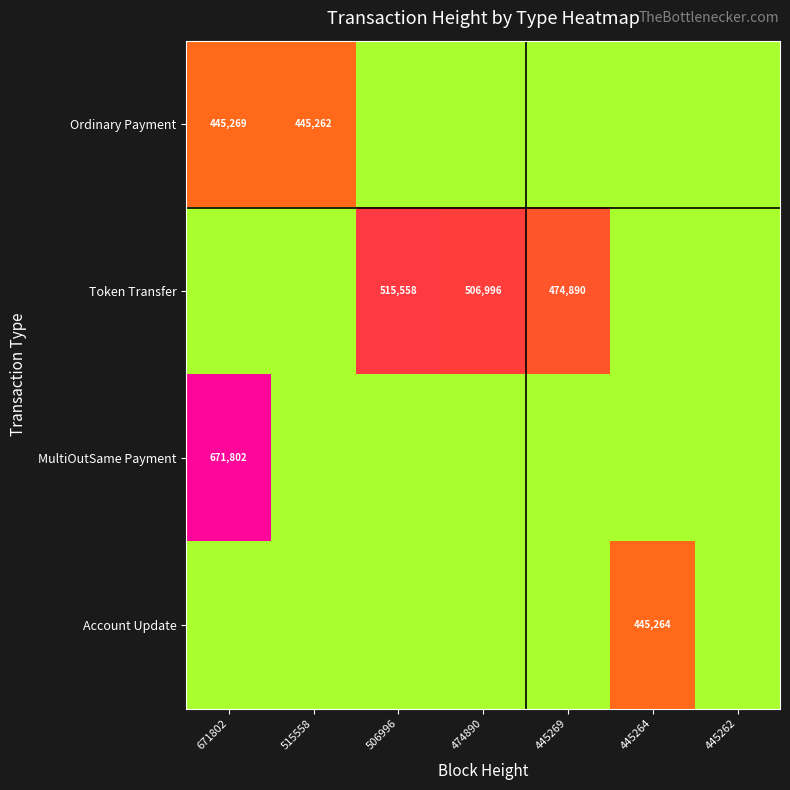

True or false: Account Update has a value of 131666 at 445264.

False